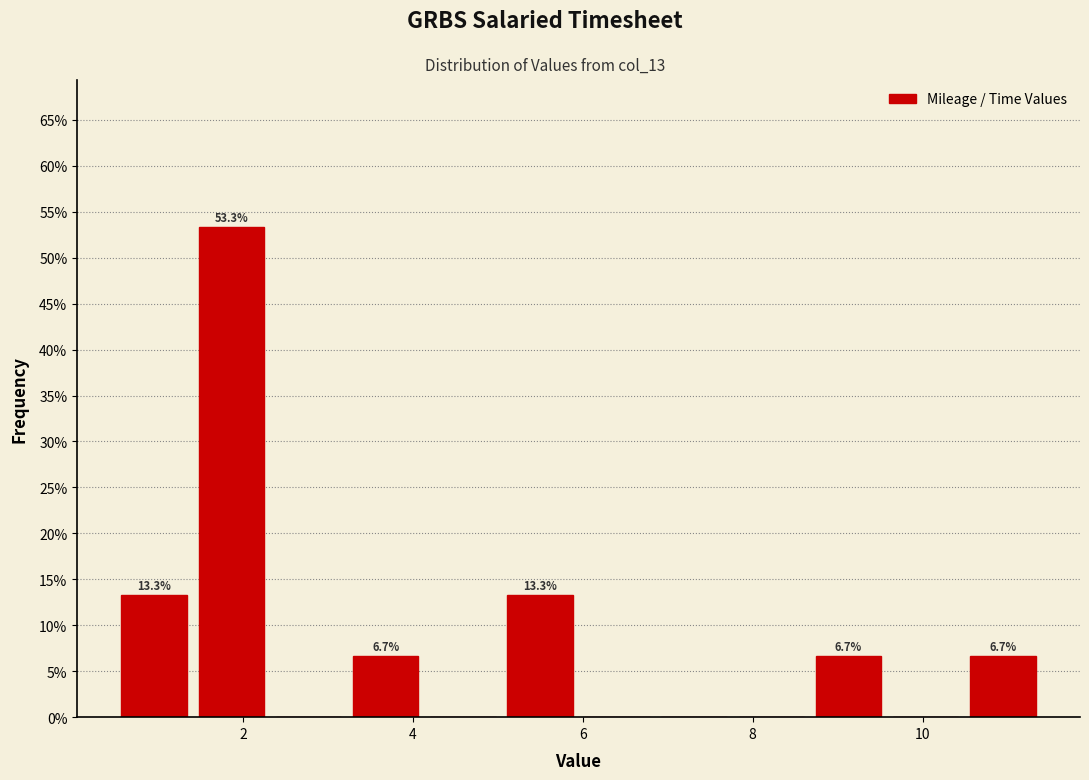

Which range on the x-axis has the tallest bar?

1.4 to 2.4